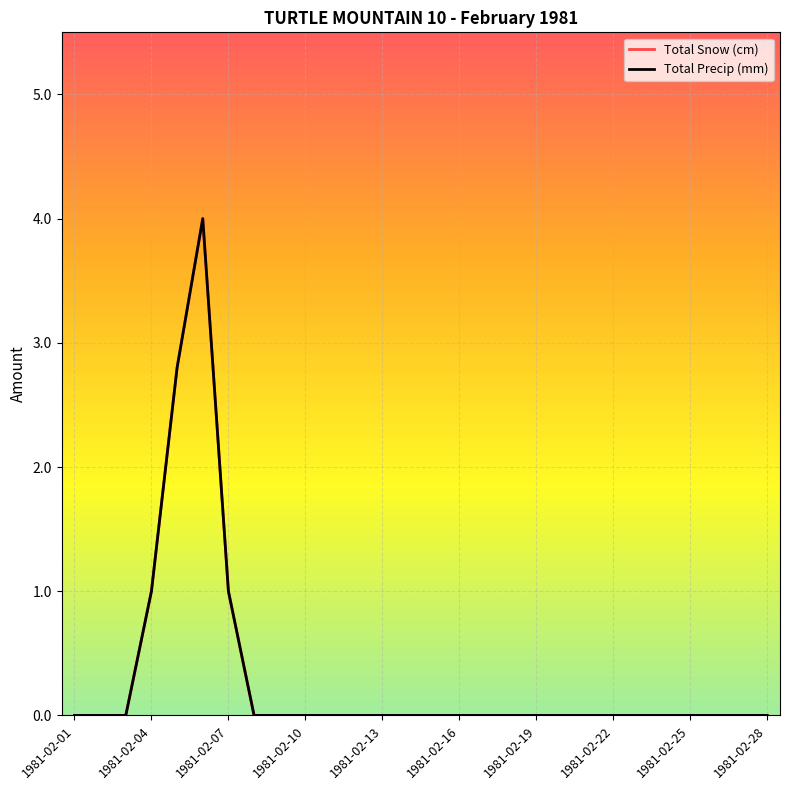

Does the chart have visible grid lines?

Yes